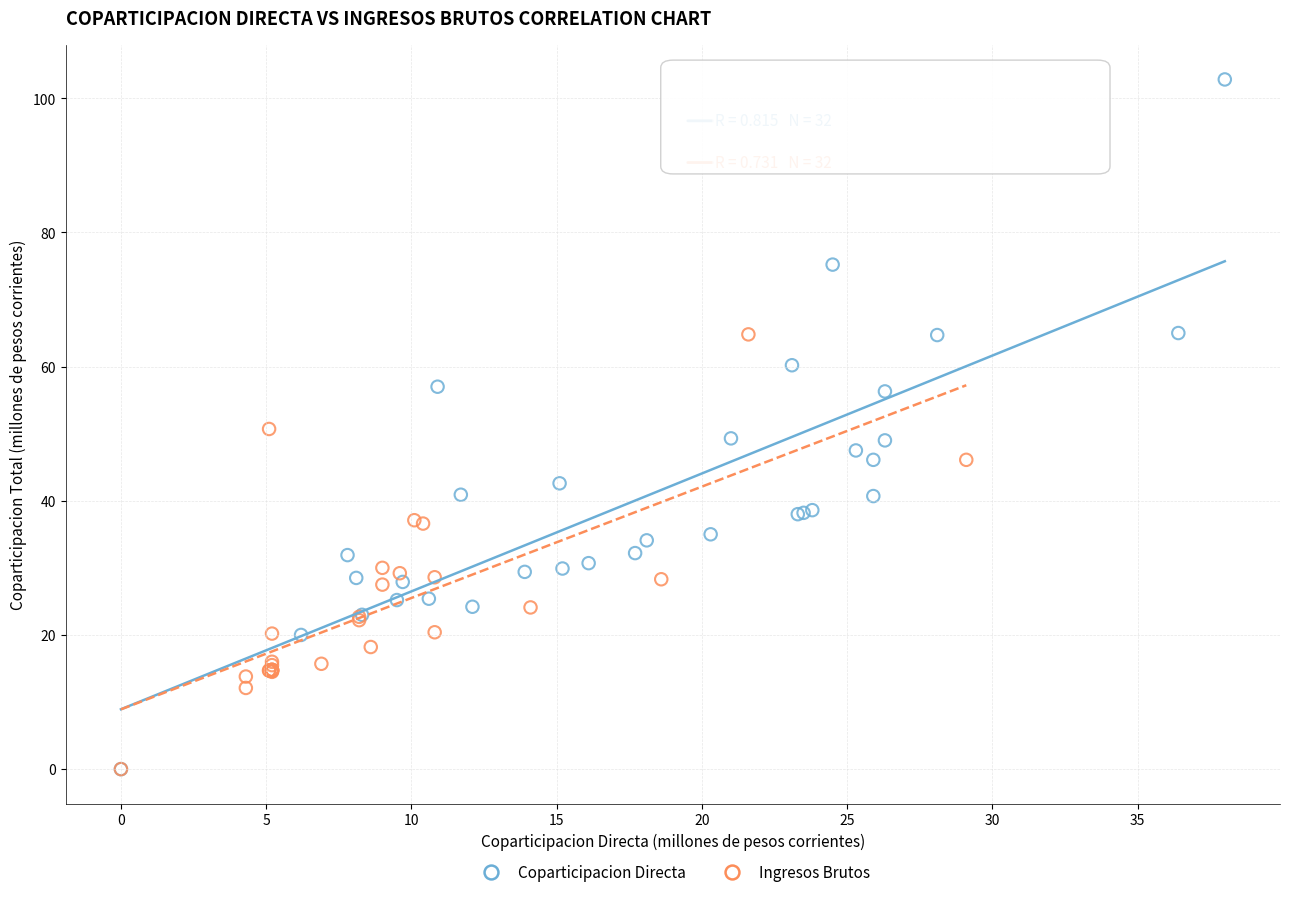

Which series contains the highest Y value?

Coparticipacion Directa